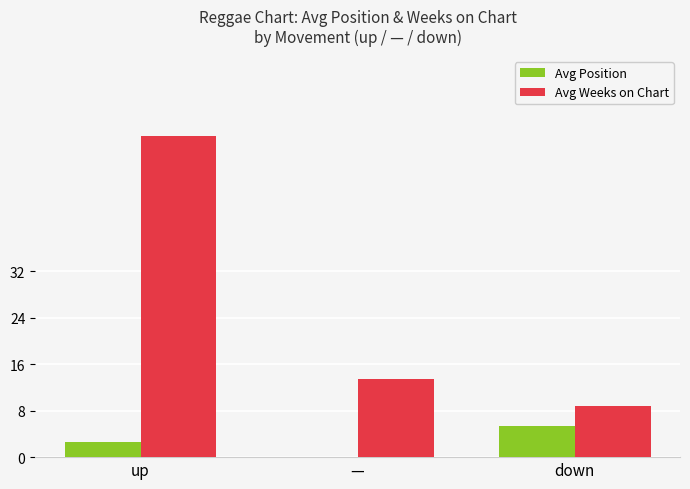

Between up and down, which series saw the biggest shift?

Avg Weeks on Chart